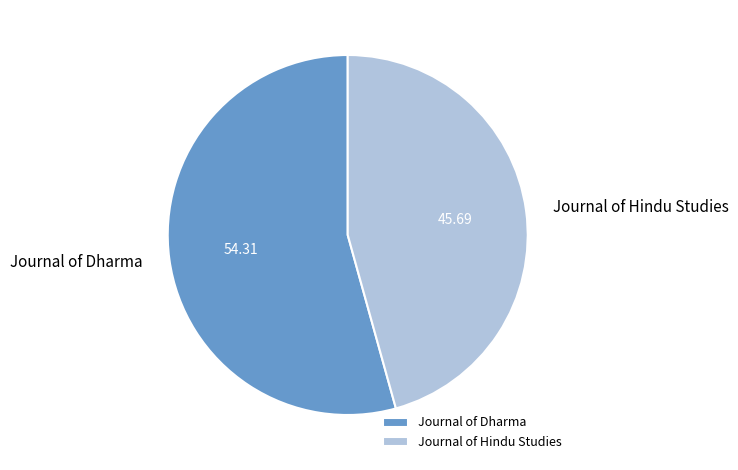

Which category has the biggest portion of the pie?

Journal of Dharma